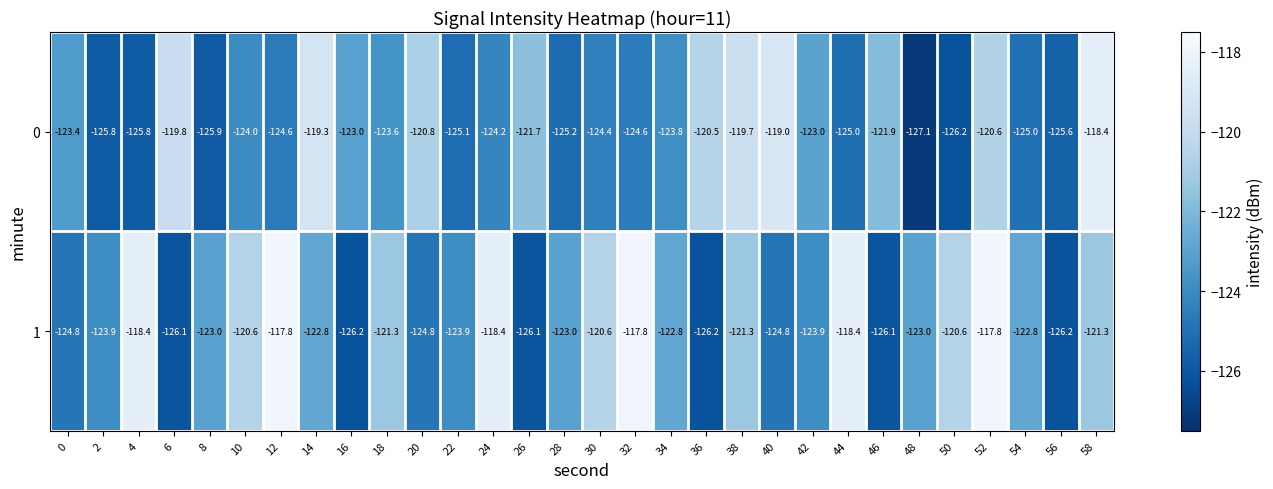

Which series has the largest total across all categories?

1